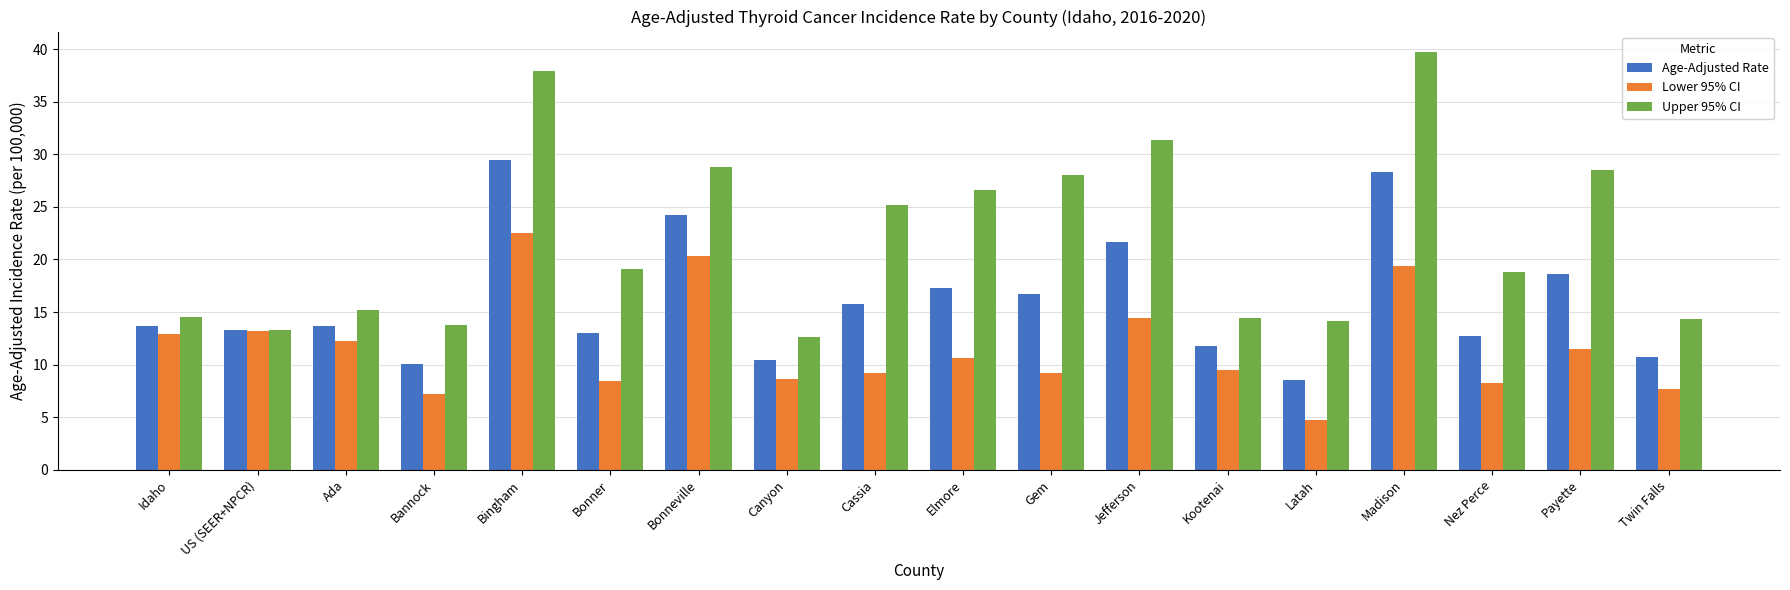

How many bars are there in each group?

3